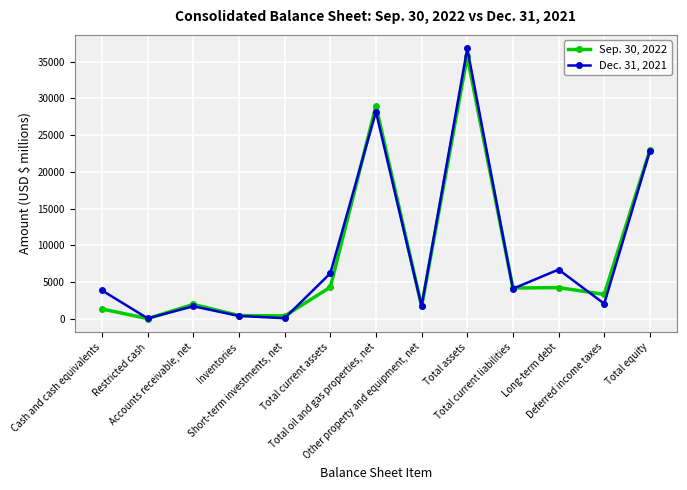

Which label corresponds to the largest value in the chart?

Total assets